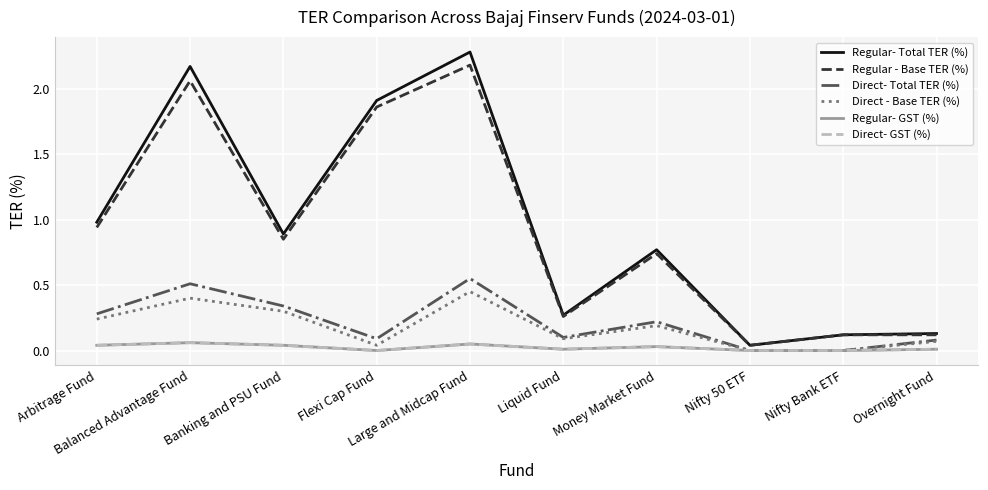

Does the chart display data point markers on the line(s)?

No